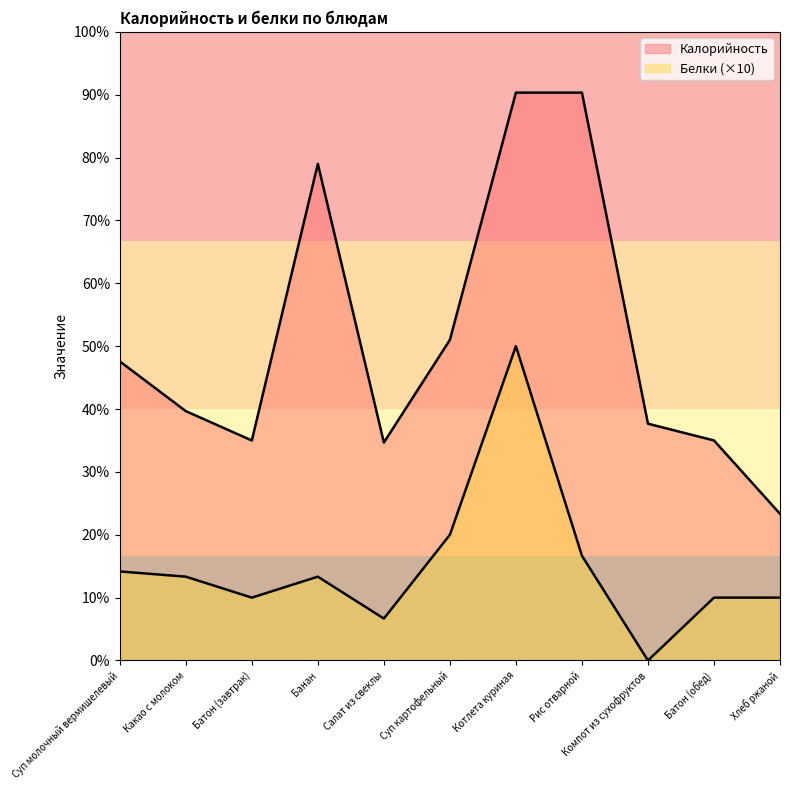

How many distinct data groups are displayed?

2